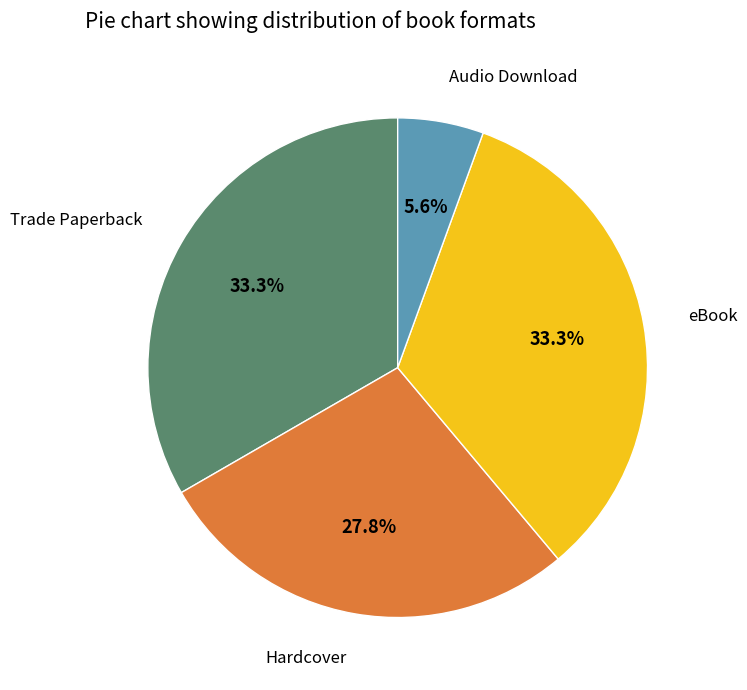

Is there any slice that represents more than half of the pie?

No